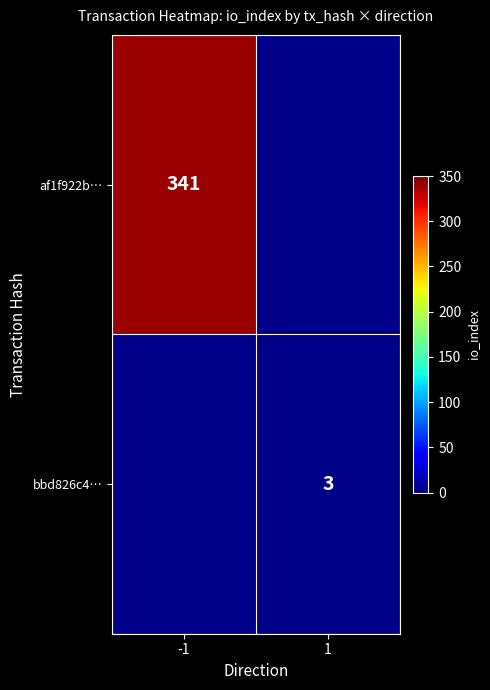

The value of af1f922b… at -1 is 341. True or false?

True